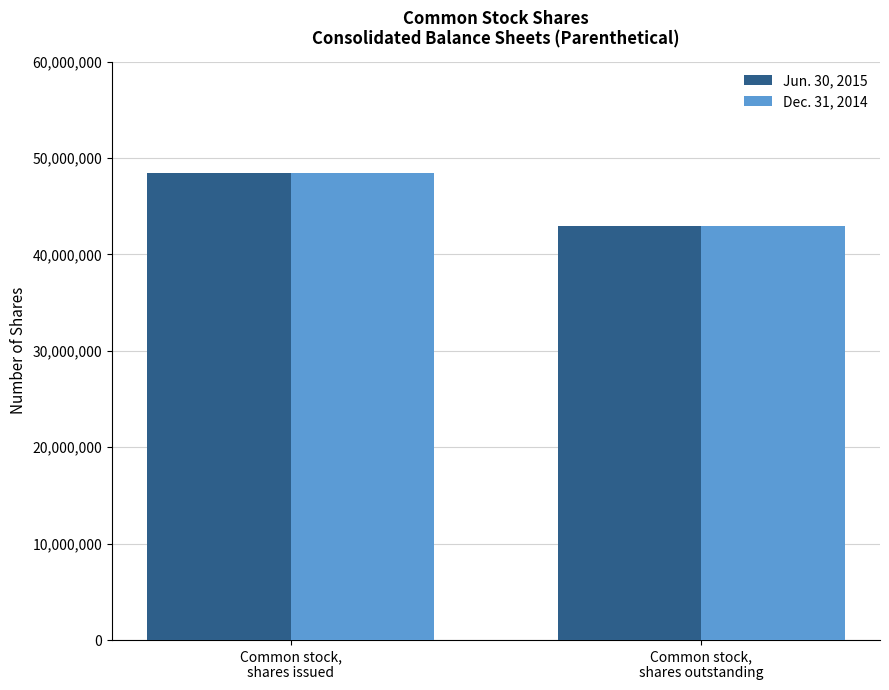

What is the difference between the maximum and minimum values in the Jun. 30, 2015 series?

5470358